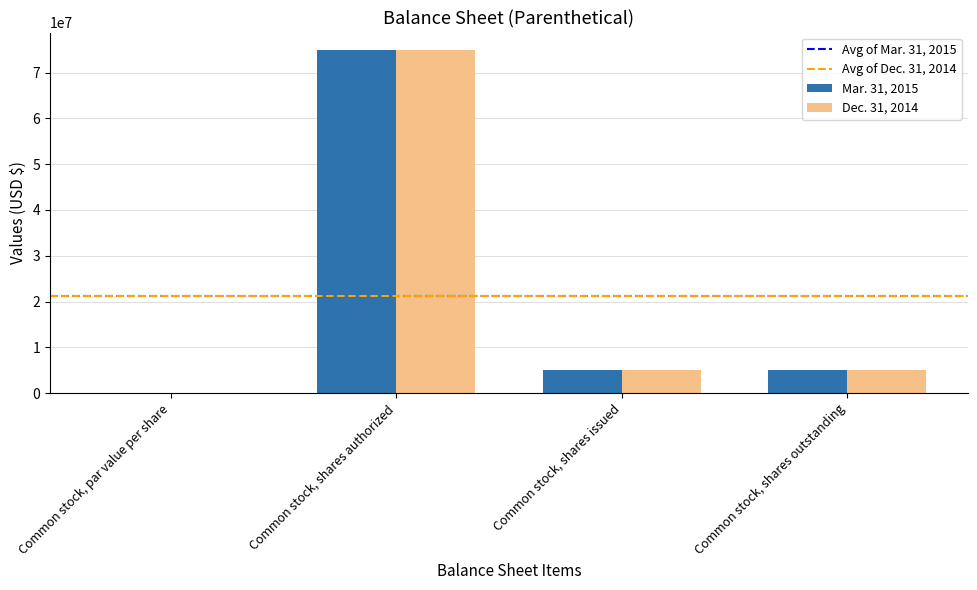

What is the sum of all Dec. 31, 2014 values?

85000000.0